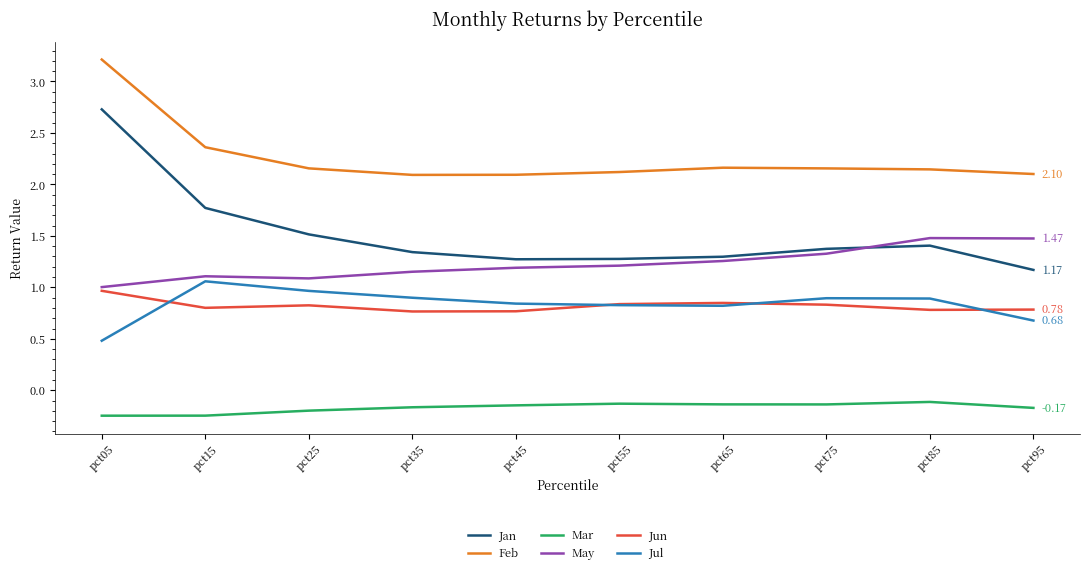

How many lines are shown in the chart?

6